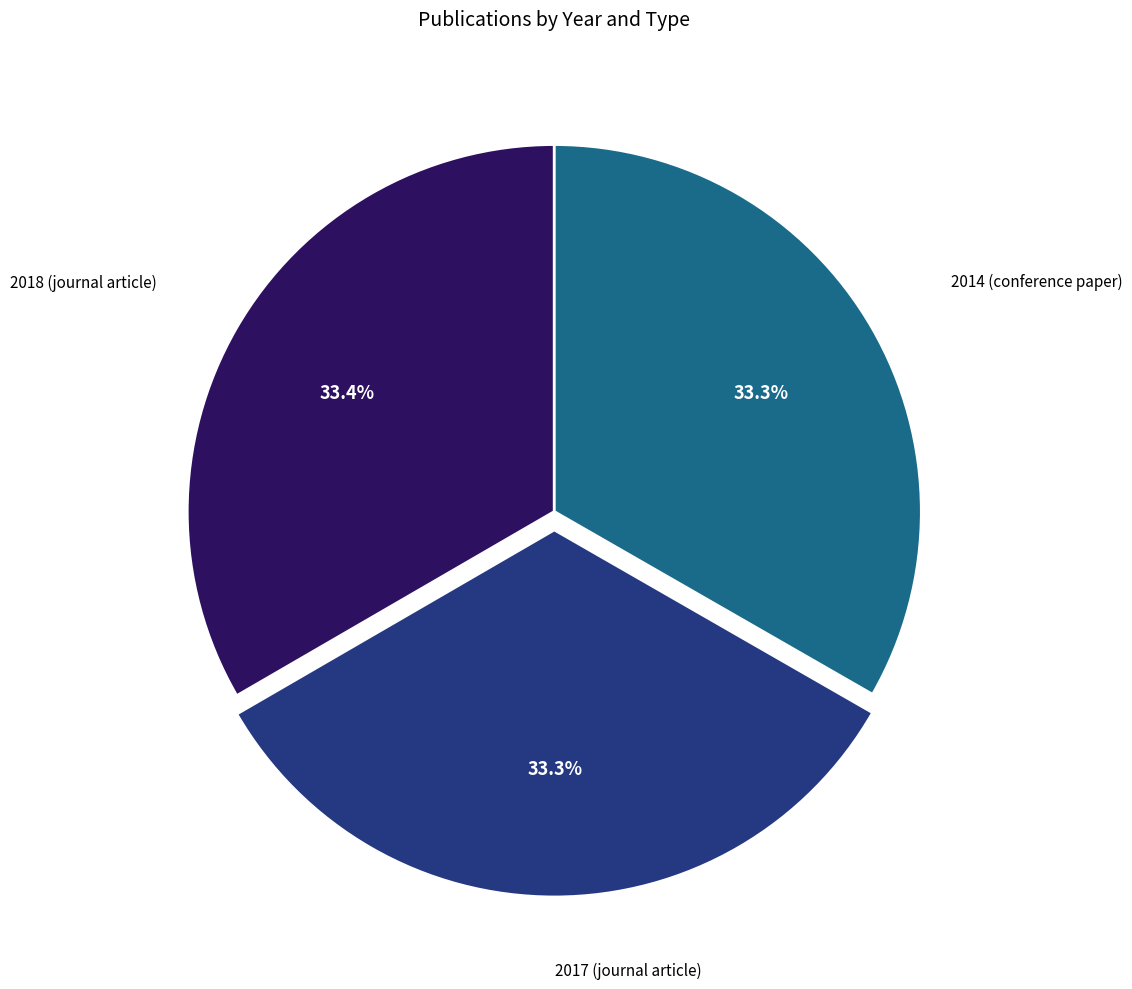

Is there a majority slice in this chart?

No